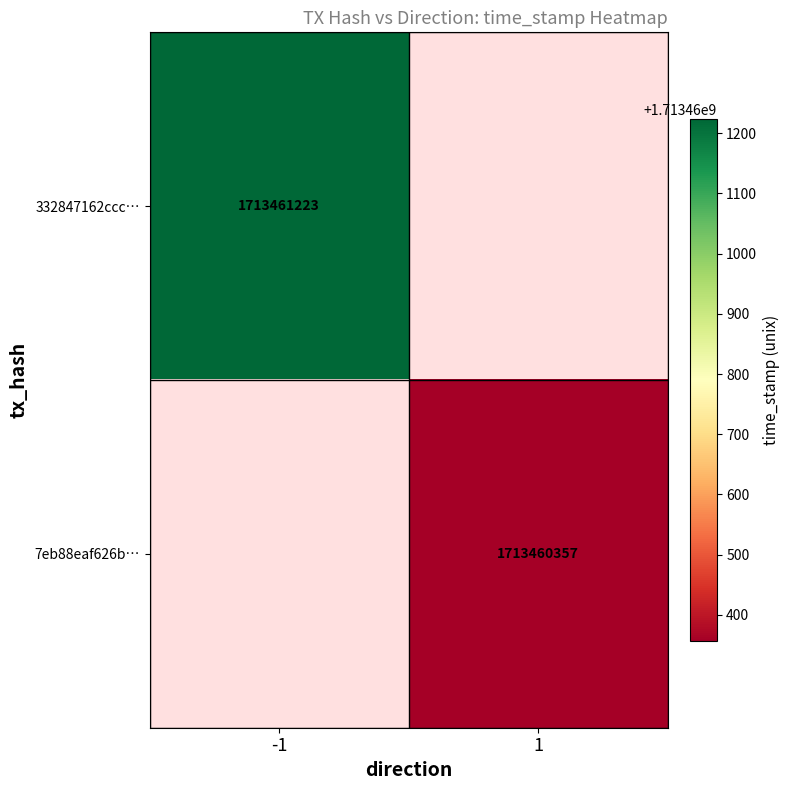

Rank the series by their maximum value, from lowest to highest.

7eb88eaf626baf69c6d5cd9c8bec7a7360c645e, 332847162ccc39a0ed917066546e8445f0513d4